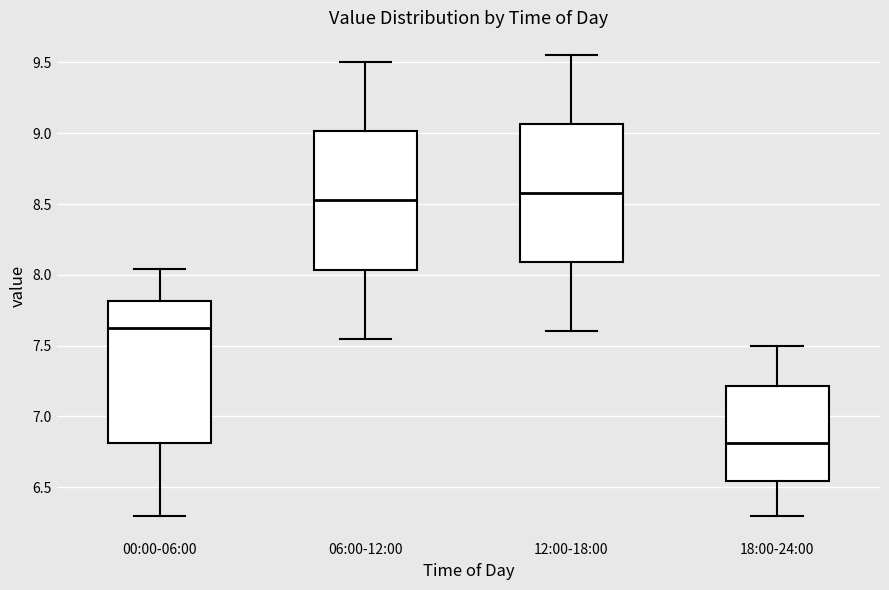

Reading left to right, read every box against the y-axis: the position of its median line, the range the box covers, and the ends of its whiskers. The values are not printed on the chart, so give them approximately, as read against the axis.

00:00-06:00: median 7.65, box 6.80 to 7.80, whiskers 6.30 to 8.05
06:00-12:00: median 8.55, box 8.05 to 9.00, whiskers 7.55 to 9.50
12:00-18:00: median 8.60, box 8.10 to 9.05, whiskers 7.60 to 9.55
18:00-24:00: median 6.80, box 6.55 to 7.20, whiskers 6.30 to 7.50